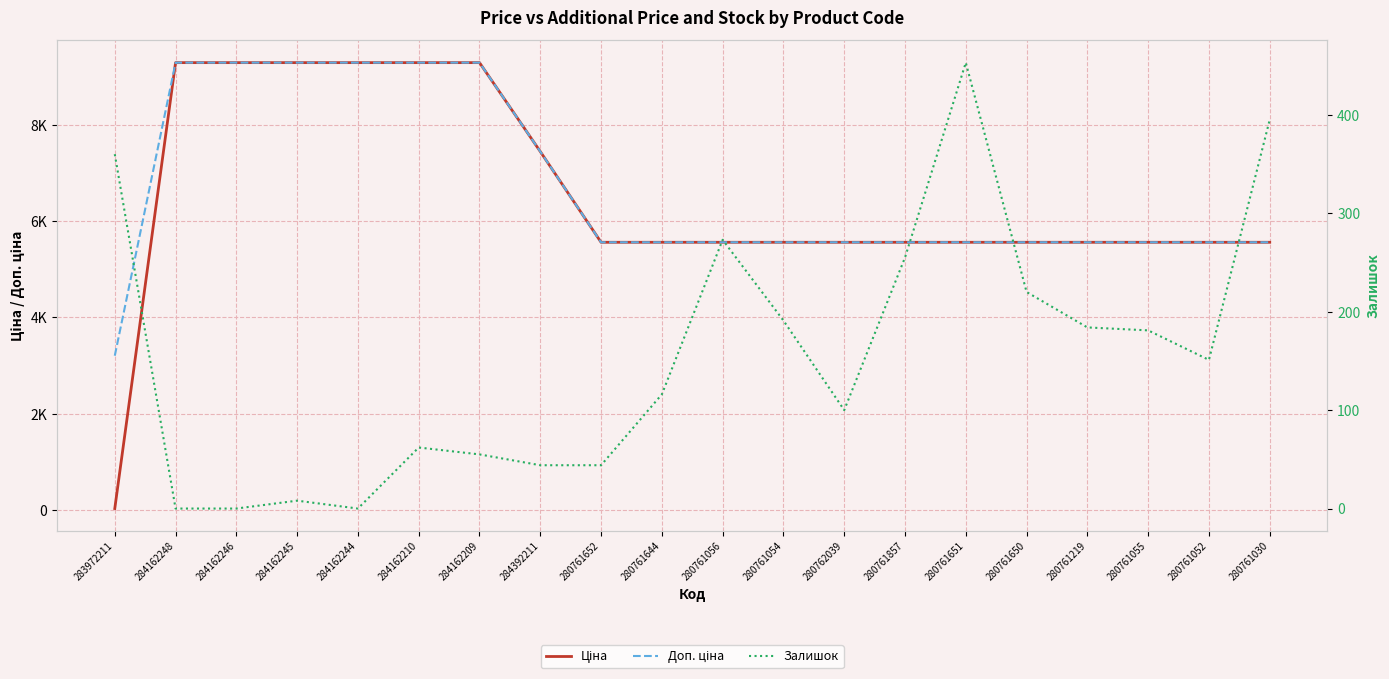

What is the approximate value of Ціна at 280761055?

5560.3